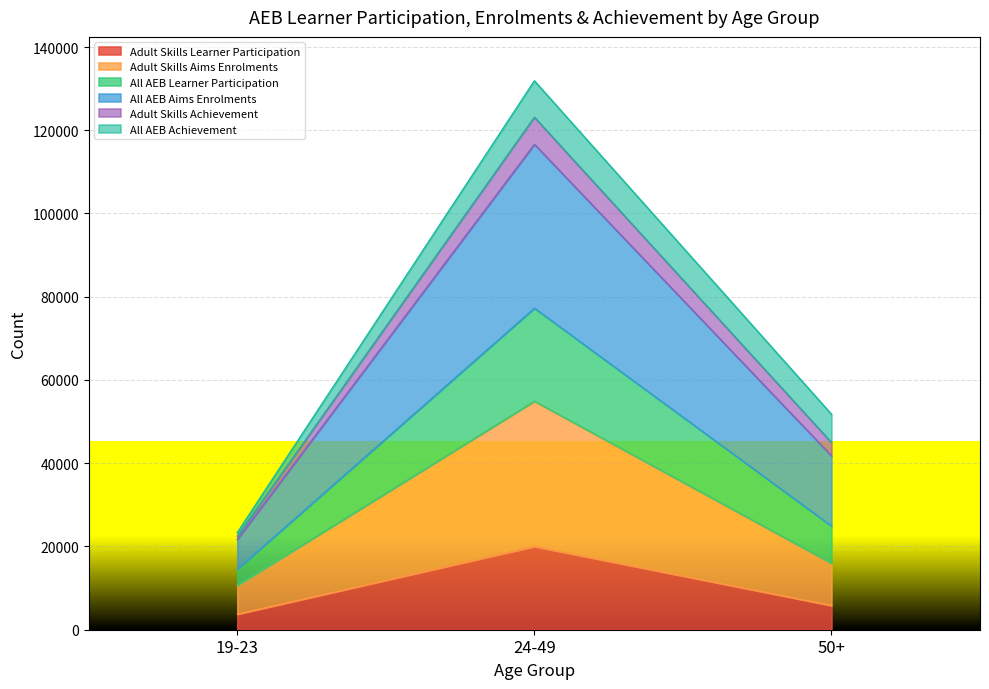

Reading left to right, transcribe the values for Adult Skills Learner Participation.

19-23=3750	24-49=19980	50+=5820